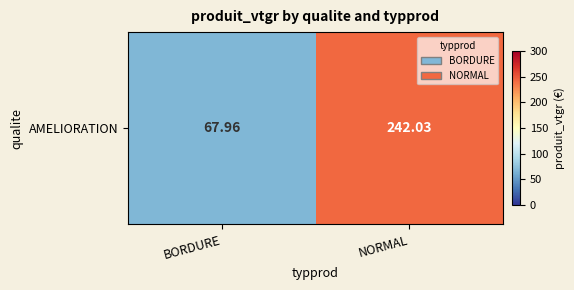

Reading right to left, what are all the values shown in this chart?

242.0	68.0